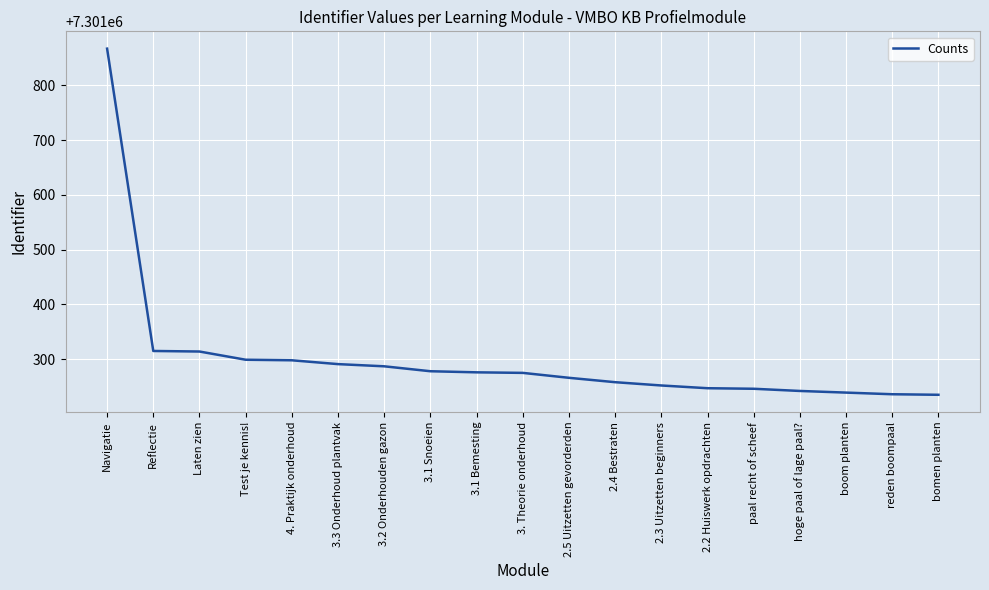

At which category does the chart reach its peak across all series?

Navigatie